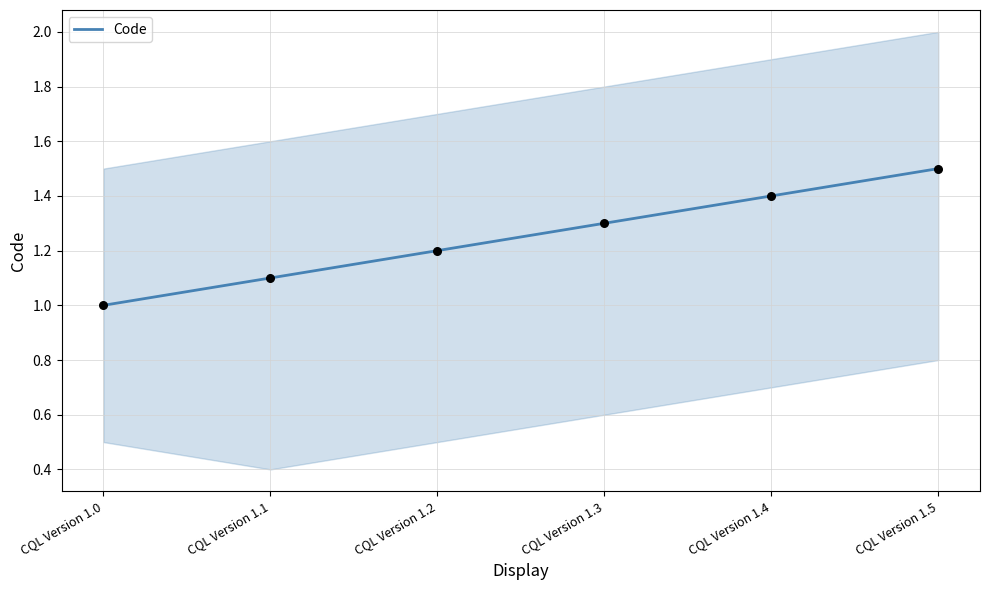

What is the change in value from CQL Version 1.0 to CQL Version 1.1?

+0.1